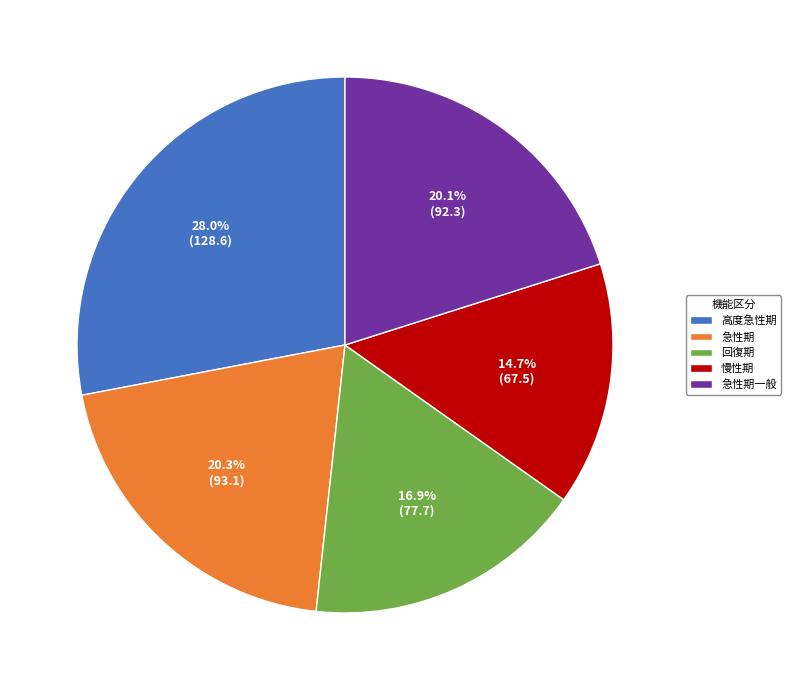

Count the number of slices in the pie.

5